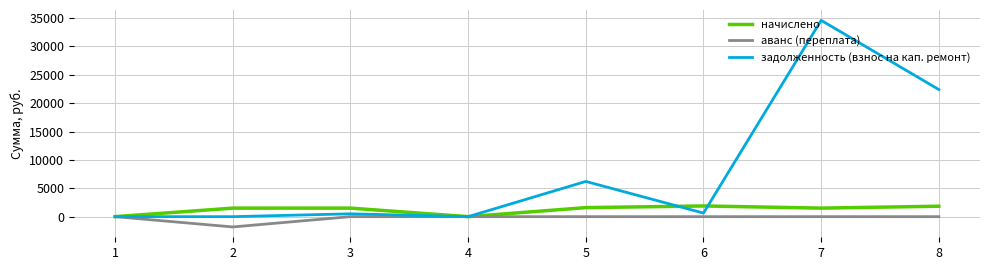

List the series in order of their peak value, highest first.

задолженность (взнос на кап. ремонт), начислено, аванс (переплата)